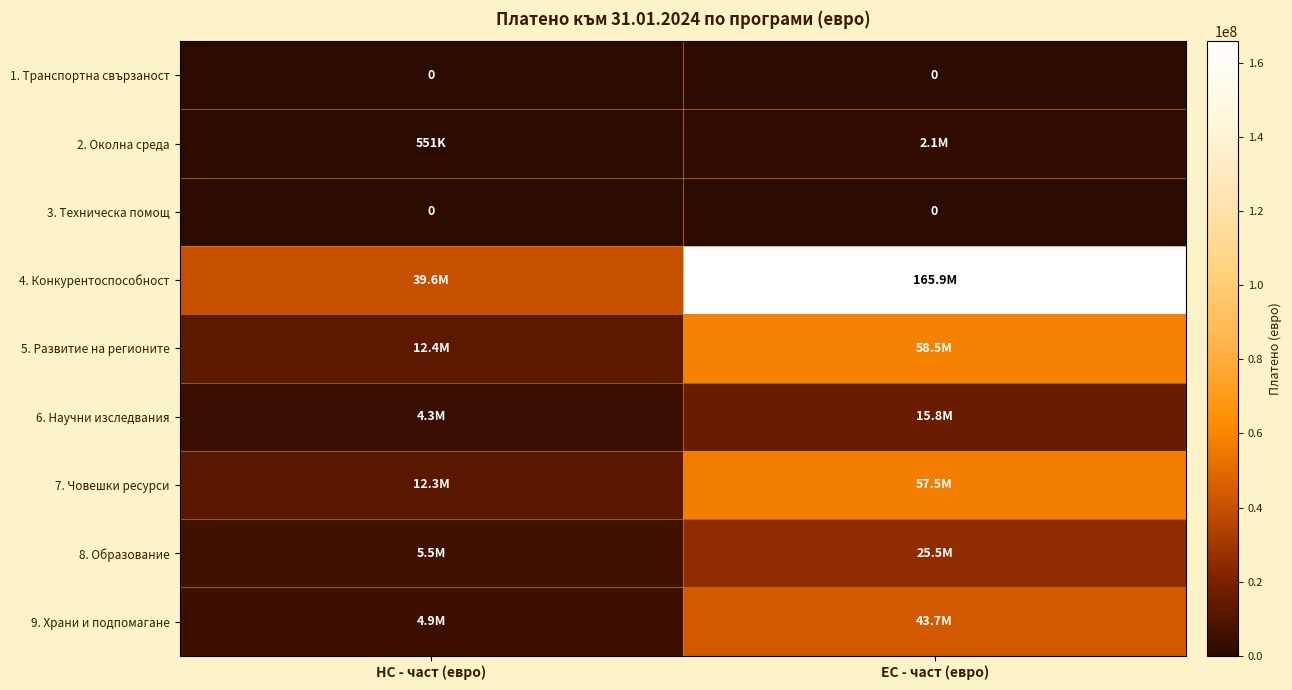

Between ЕС - част (евро) and НС - част (евро), which is larger?

ЕС - част (евро)